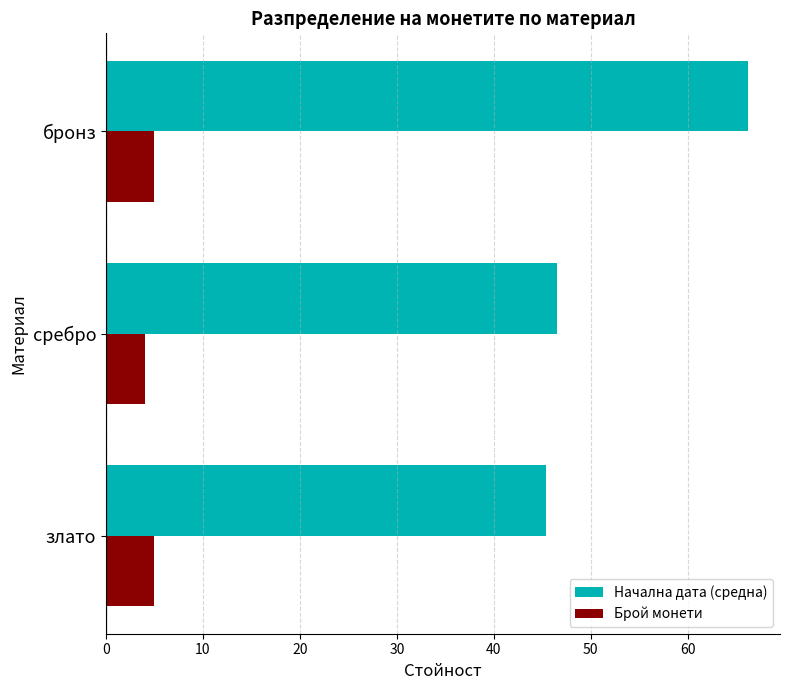

What is the highest value of the Брой монети series?

5.0